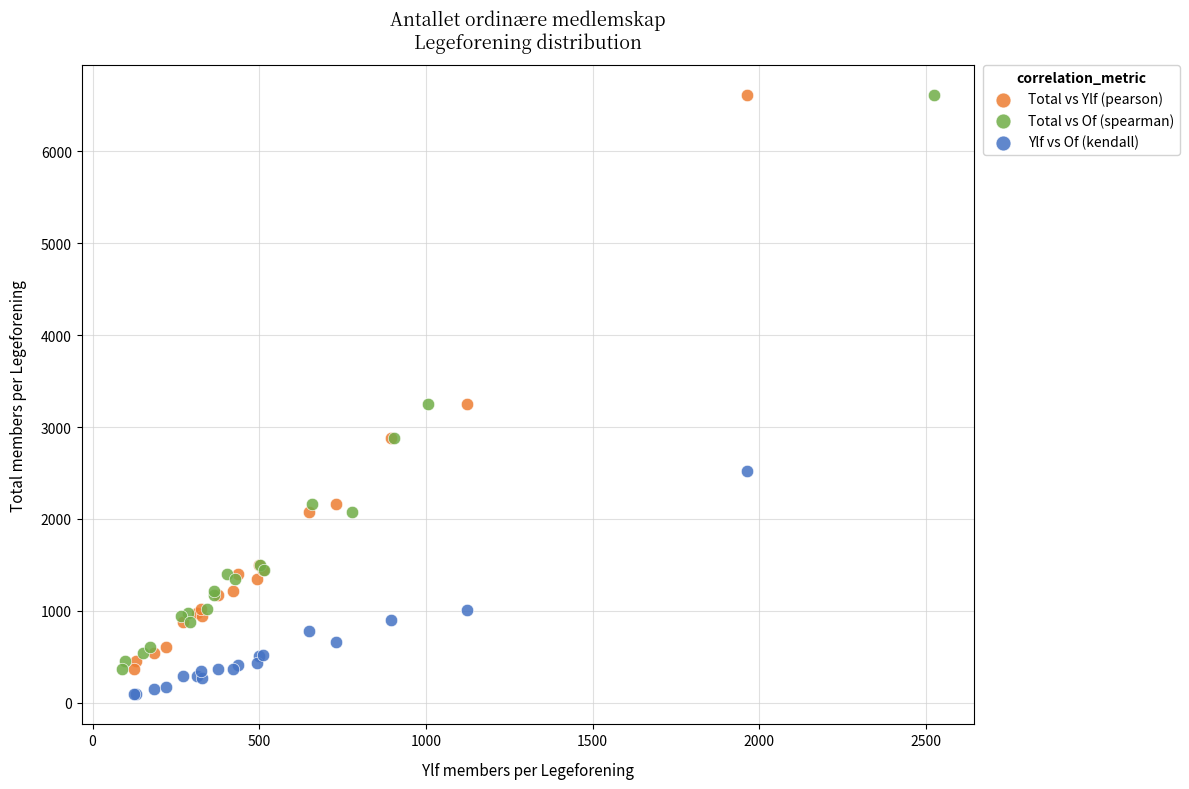

What are all the series names shown in the legend?

Total vs Ylf (pearson), Total vs Of (spearman), Ylf vs Of (kendall)